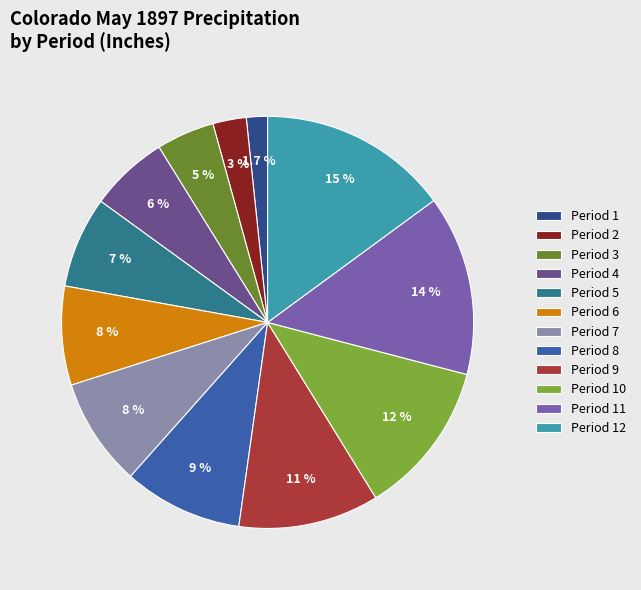

To the nearest percent, what is the difference between the Period 3 and Period 7 slice percentages?

4%